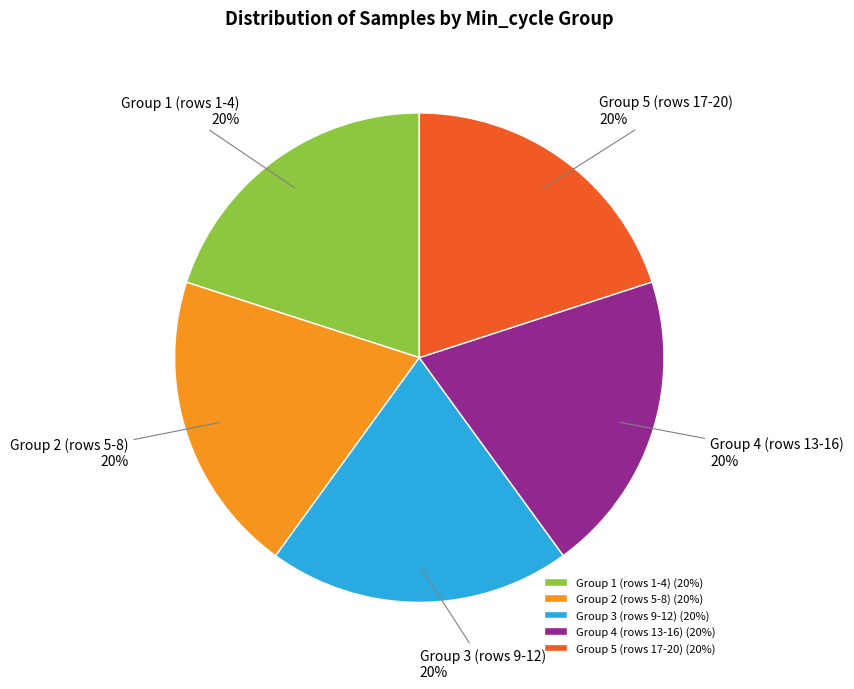

To the nearest percent, what is the average slice percentage?

20%